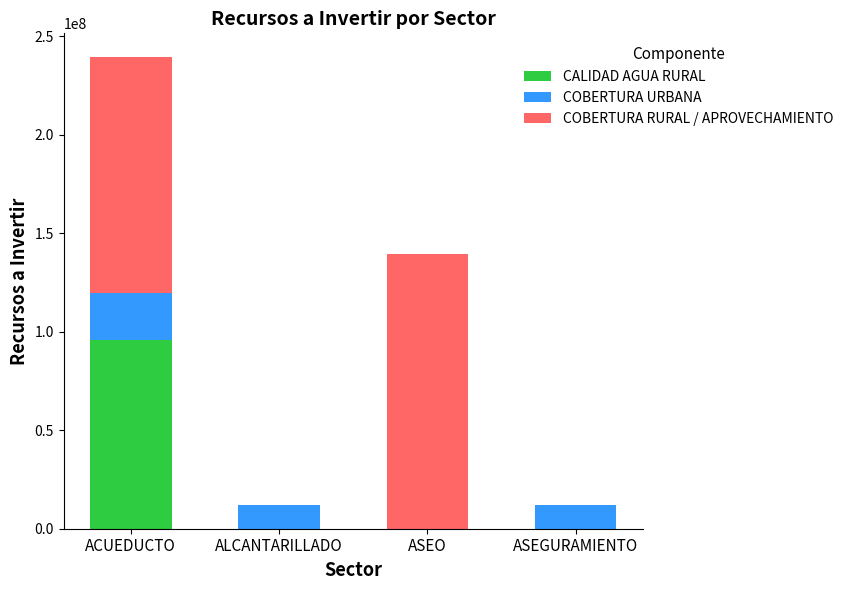

Reading left to right, list the values for the CALIDAD AGUA RURAL series.

ACUEDUCTO=95740436	ALCANTARILLADO=0	ASEO=0	ASEGURAMIENTO=0